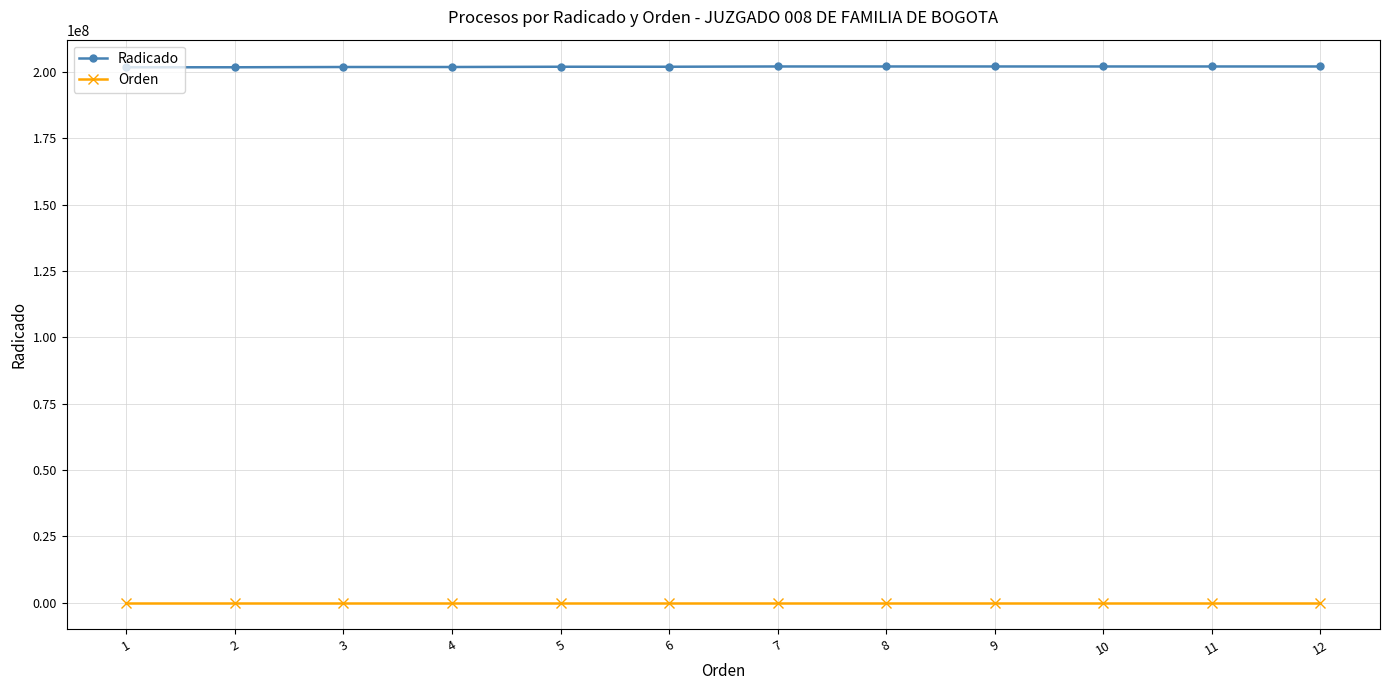

What is the maximum value shown in the chart?

202100575